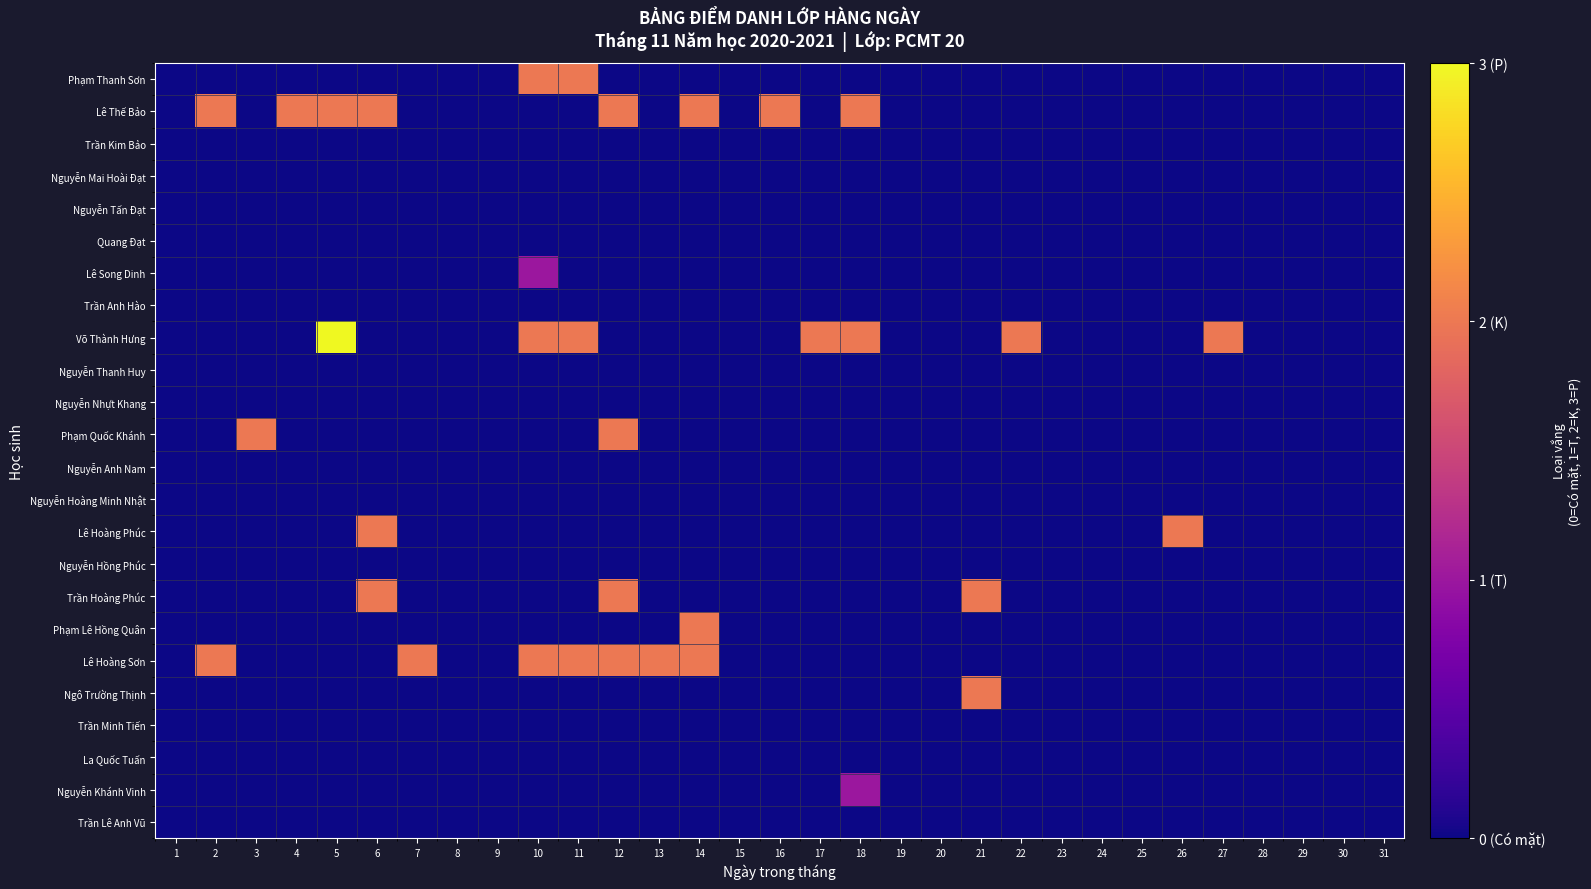

Which series has the largest range (max minus min)?

Võ Thành Hưng